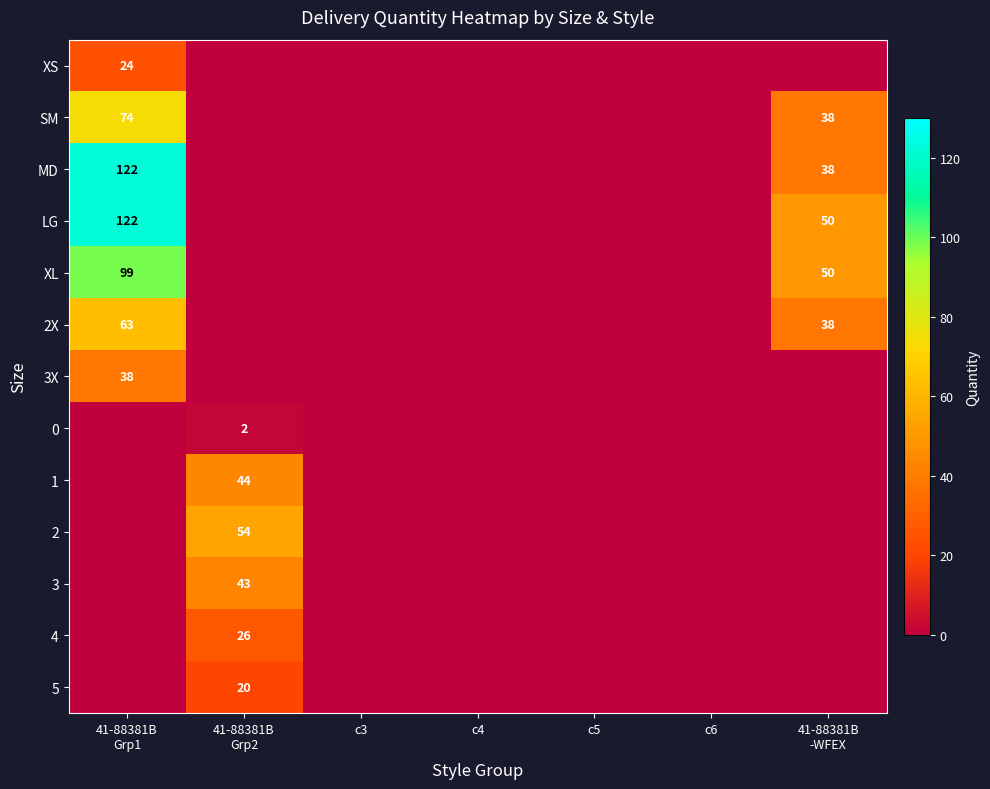

Which series changed the most between 41-88381B Grp2 and c4?

2